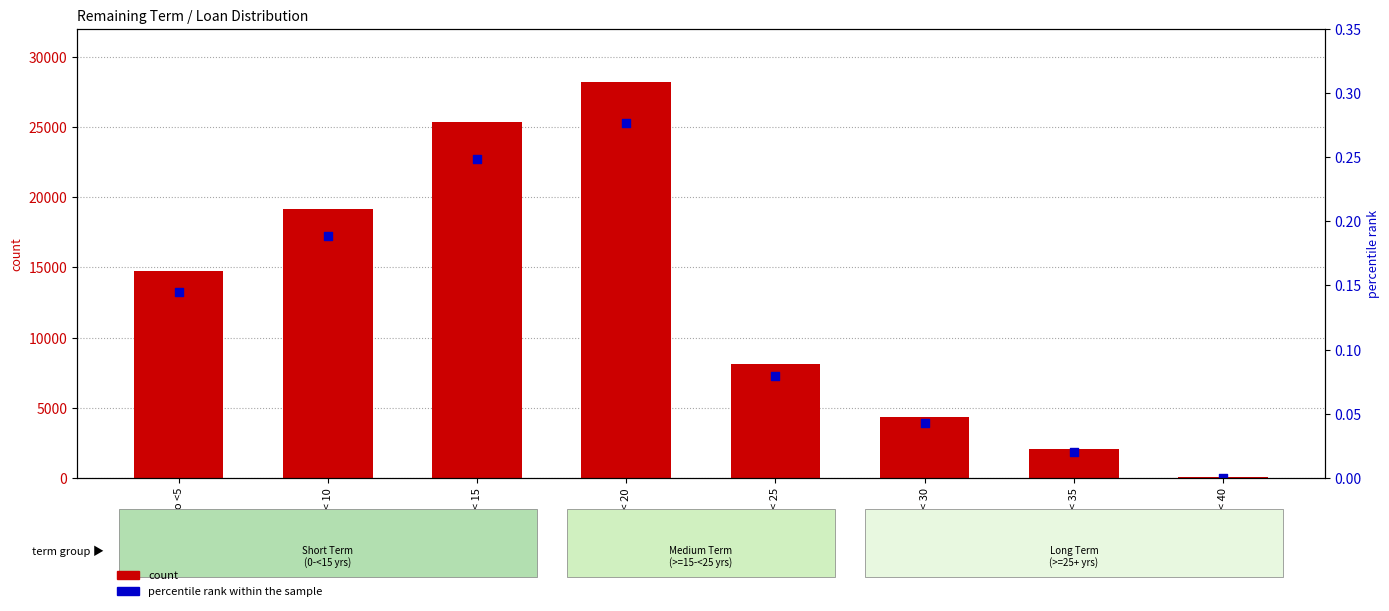

Is the value of percentile rank within the sample at >=15 to < 20 greater than the value of count at >= 35 to < 40?

No